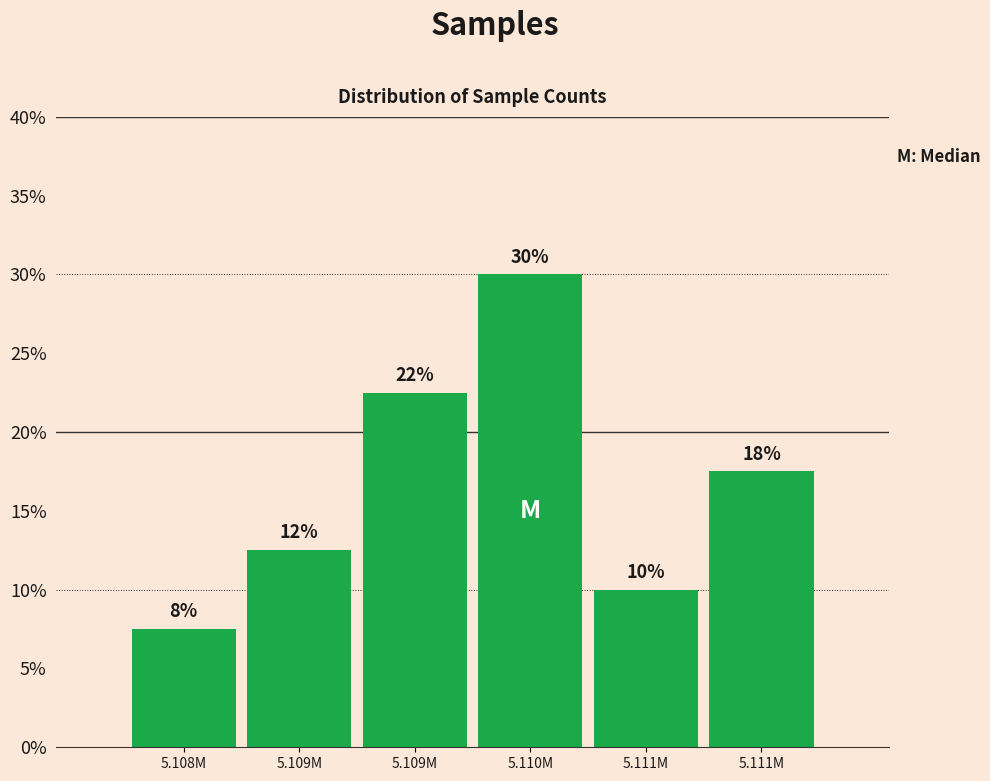

How many bars are there in total?

6